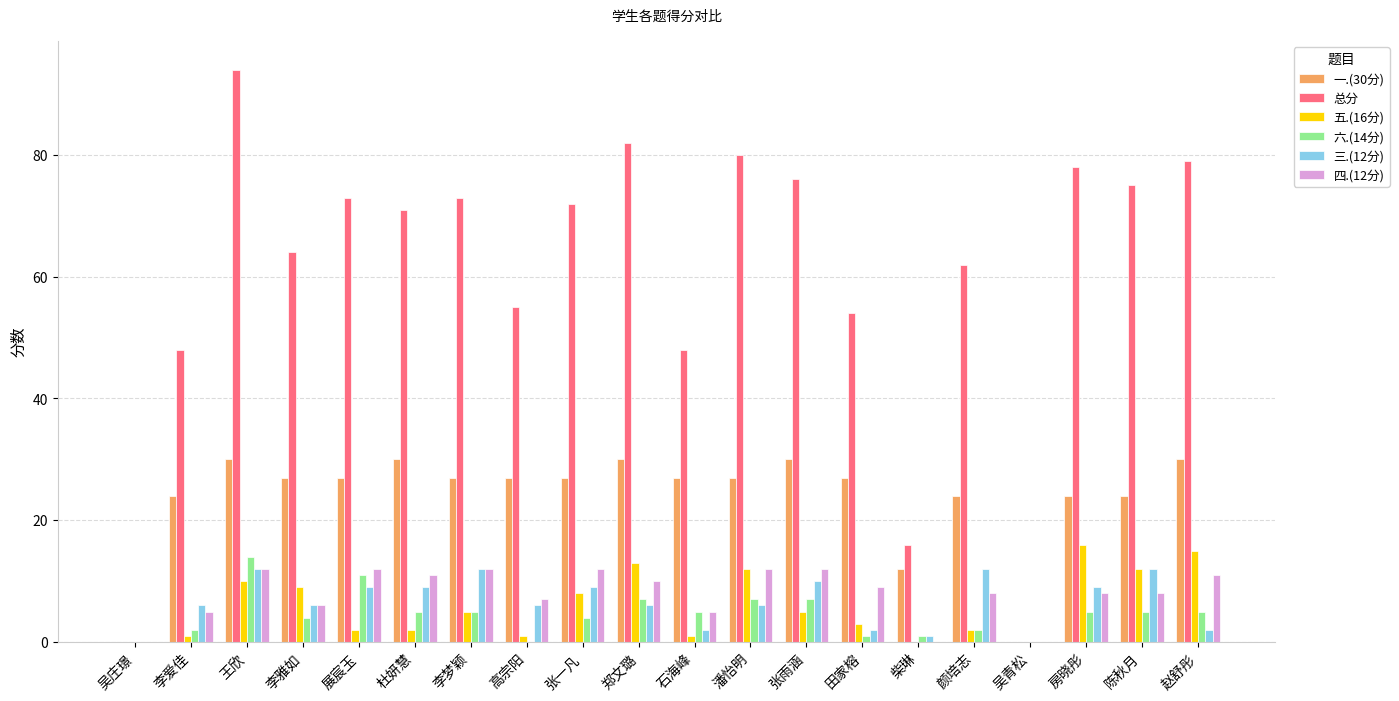

Count the number of data series in this chart.

6